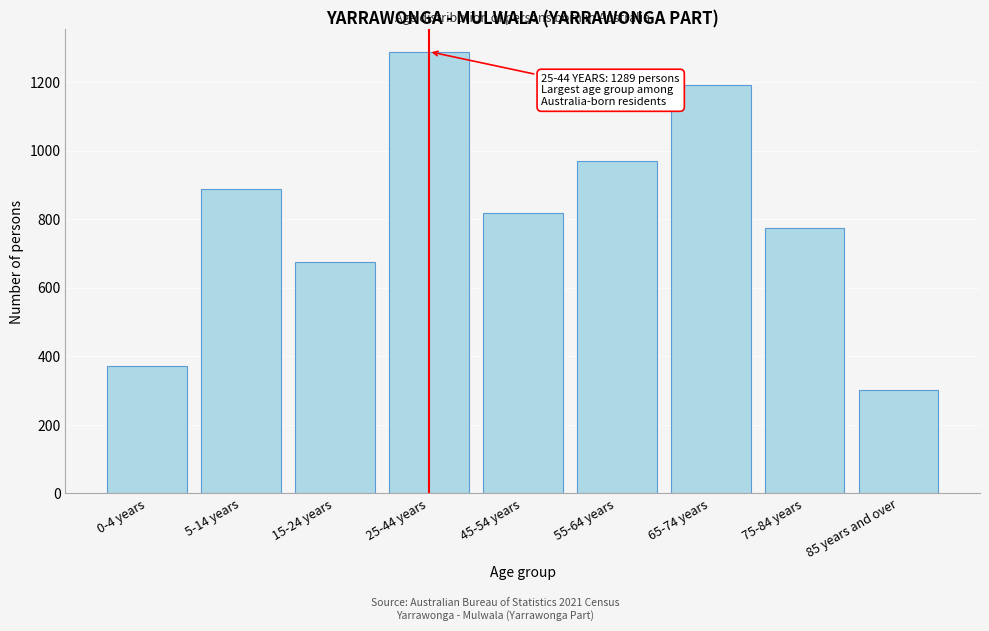

Reading left to right, extract all data points from this chart.

373	887	675	1289	818	969	1191	775	302